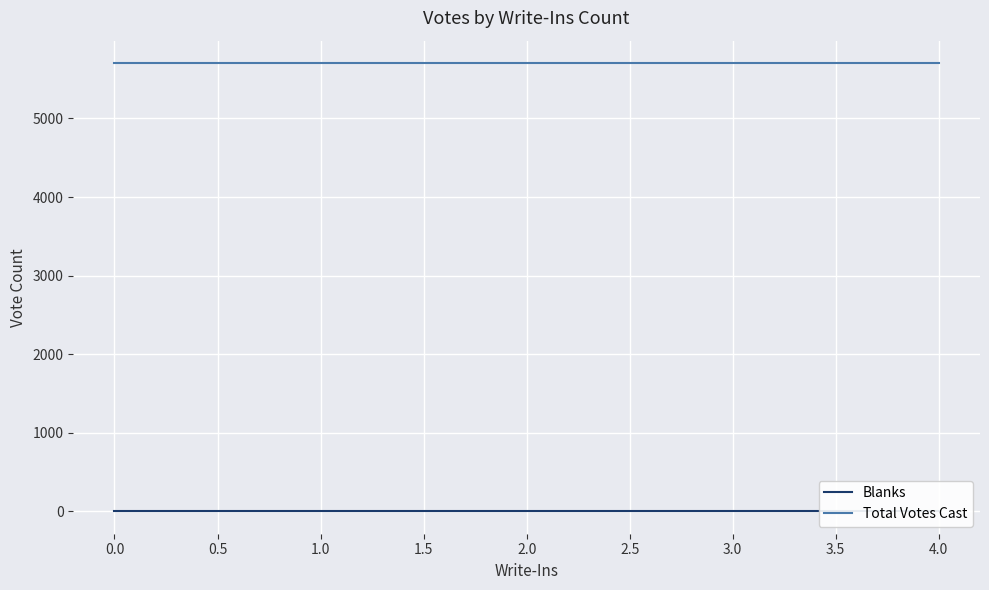

The value of Blanks at 4.0 is 0. True or false?

True